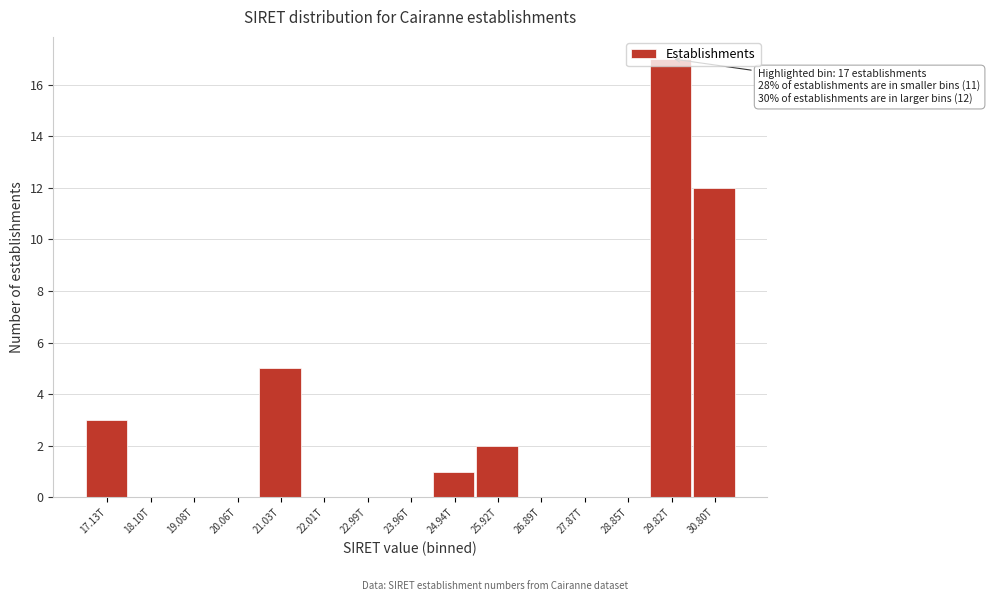

What is the ratio of the value at 21.03T to the value at 30.80T?

0.4